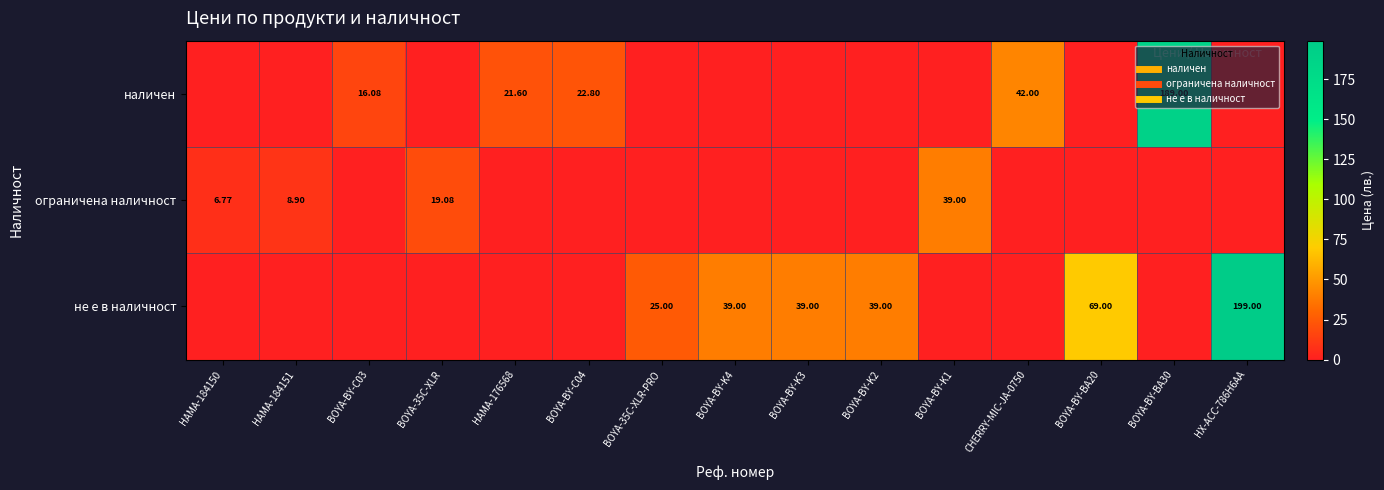

The наличен series shows 111.9 at HAMA-184150. True or false?

False